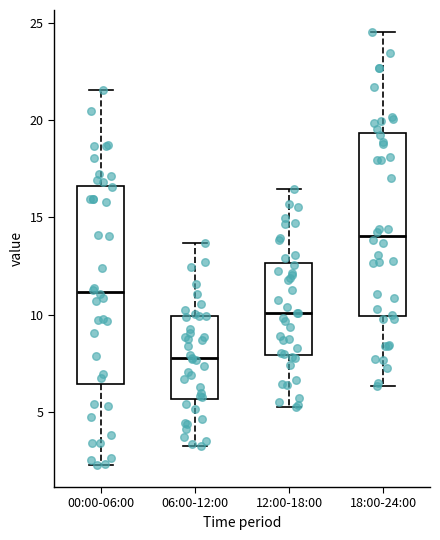

Which box has the lowest median line?

06:00-12:00